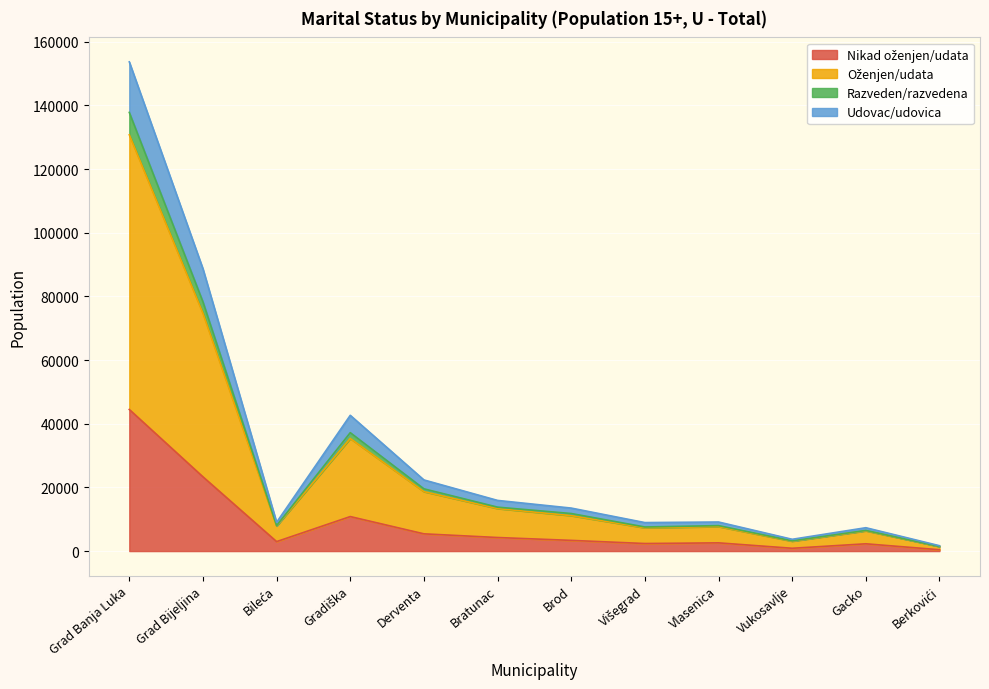

At which category is the sum across all series the highest?

Grad Banja Luka